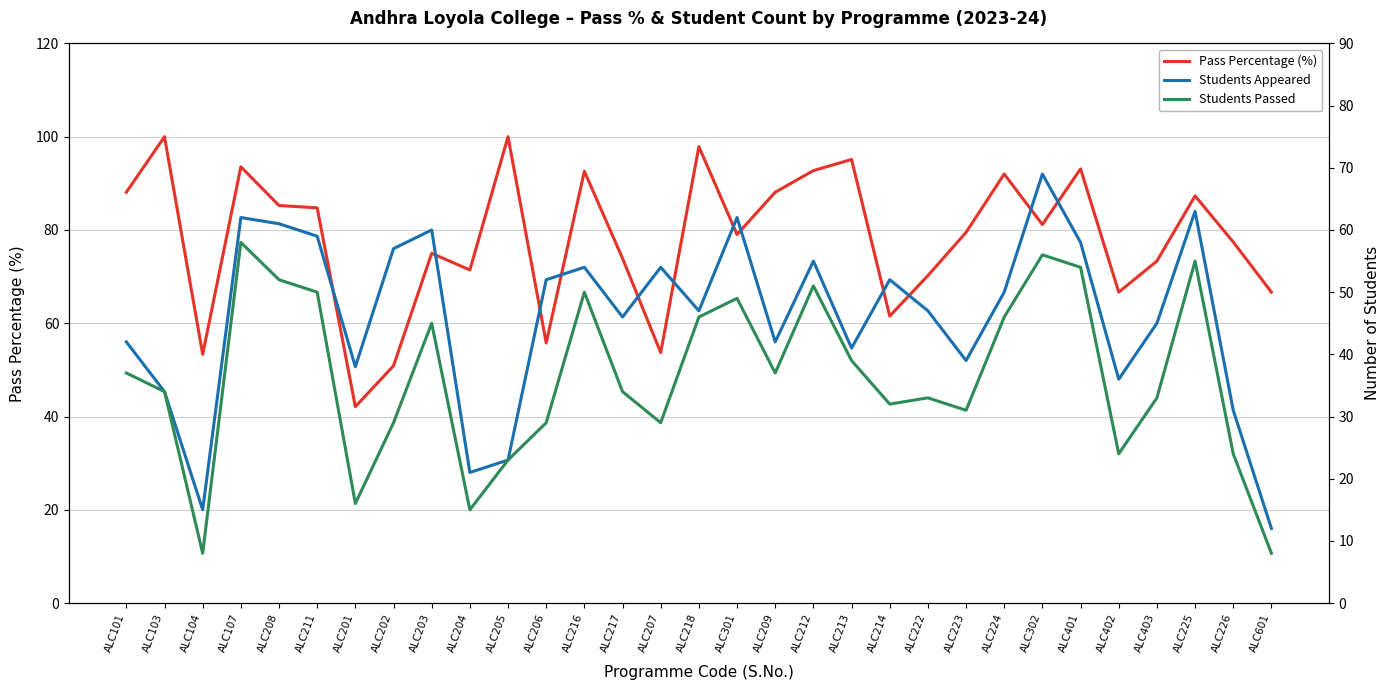

Reading left to right, extract all data points from this chart.

Pass Percentage (%): 88.1	100.0	53.3	93.5	85.2	84.7	42.1	50.9	75.0	71.4	100.0	55.8	92.6	73.9	53.7	97.9	79.0	88.1	92.7	95.1	61.5	70.2	79.5	92.0	81.2	93.1	66.7	73.3	87.3	77.4	66.7
Students Appeared: 42.0	34.0	15.0	62.0	61.0	59.0	38.0	57.0	60.0	21.0	23.0	52.0	54.0	46.0	54.0	47.0	62.0	42.0	55.0	41.0	52.0	47.0	39.0	50.0	69.0	58.0	36.0	45.0	63.0	31.0	12.0
Students Passed: 37.0	34.0	8.0	58.0	52.0	50.0	16.0	29.0	45.0	15.0	23.0	29.0	50.0	34.0	29.0	46.0	49.0	37.0	51.0	39.0	32.0	33.0	31.0	46.0	56.0	54.0	24.0	33.0	55.0	24.0	8.0